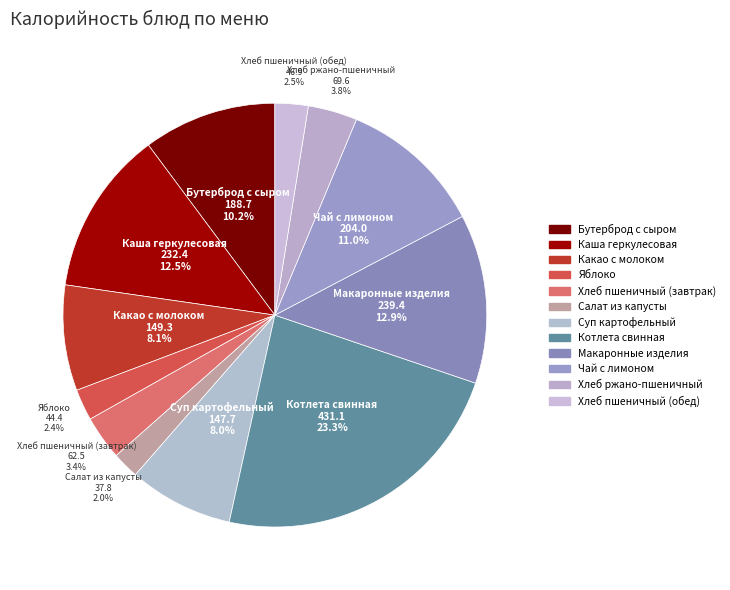

How many slices are in this pie chart?

12